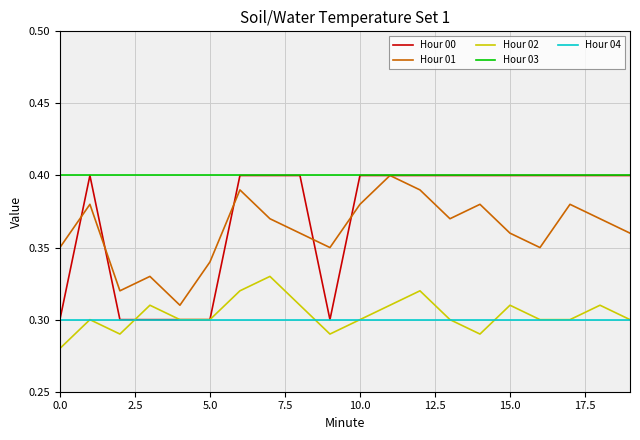

True or false: Hour 01 and Hour 02 cross at least once.

False